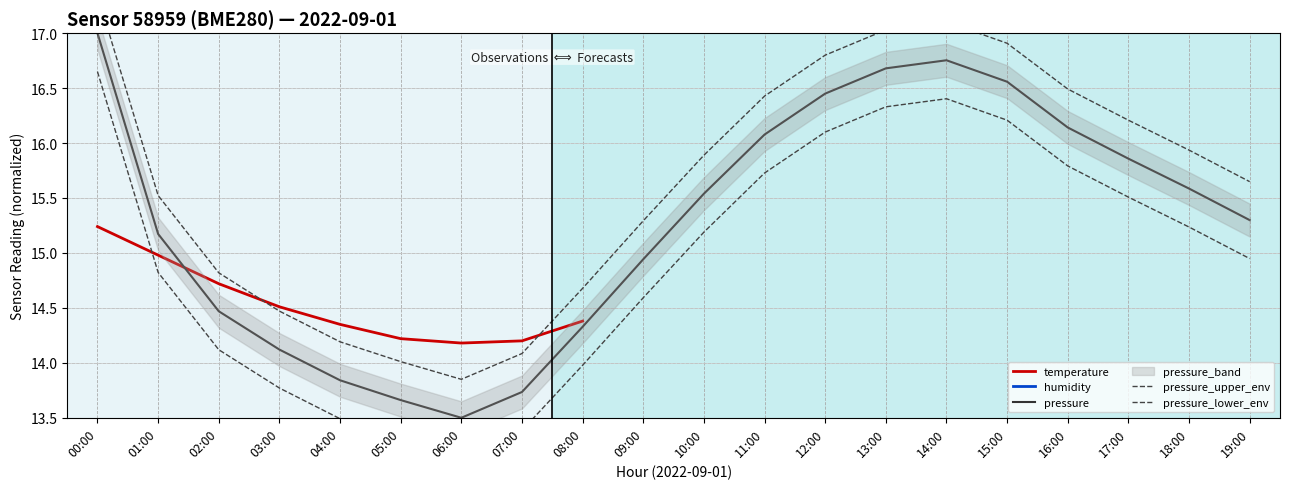

What is the difference between the highest and lowest values at 18:00?

11.9